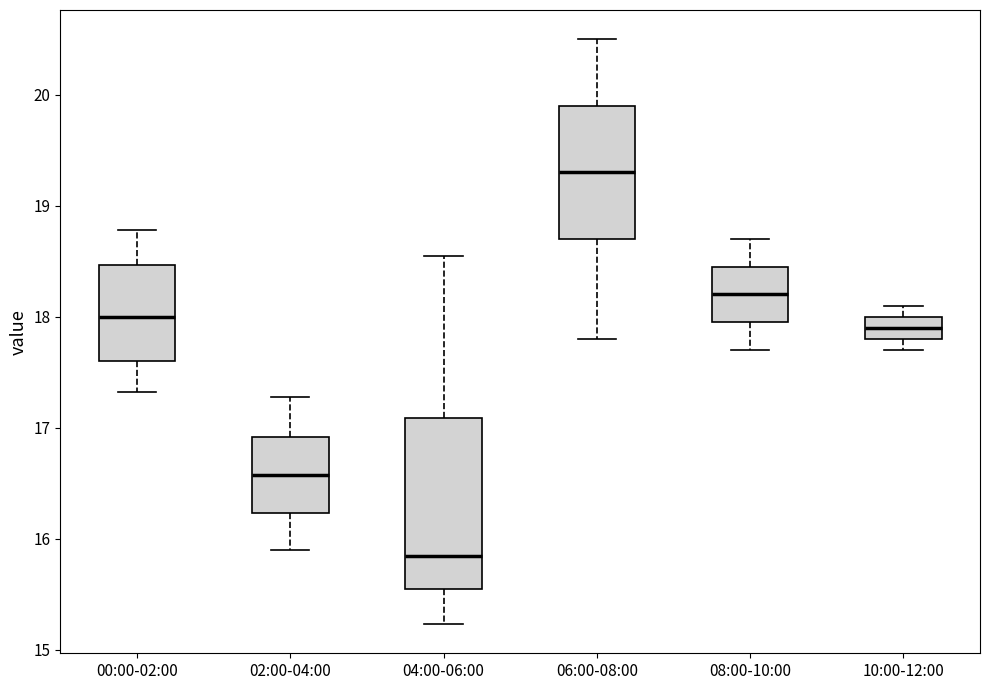

Which box's median line is the highest?

06:00-08:00